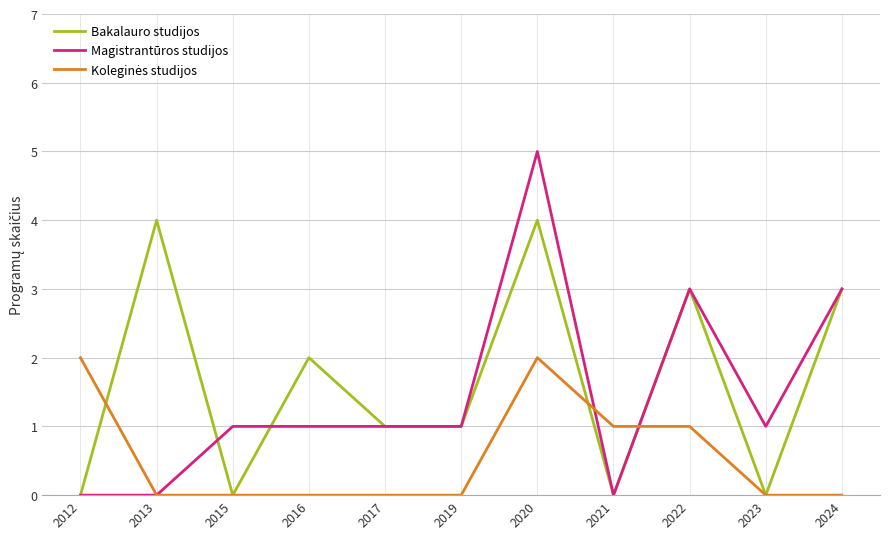

The value of Magistrantūros studijos at 2012 is 2. True or false?

False